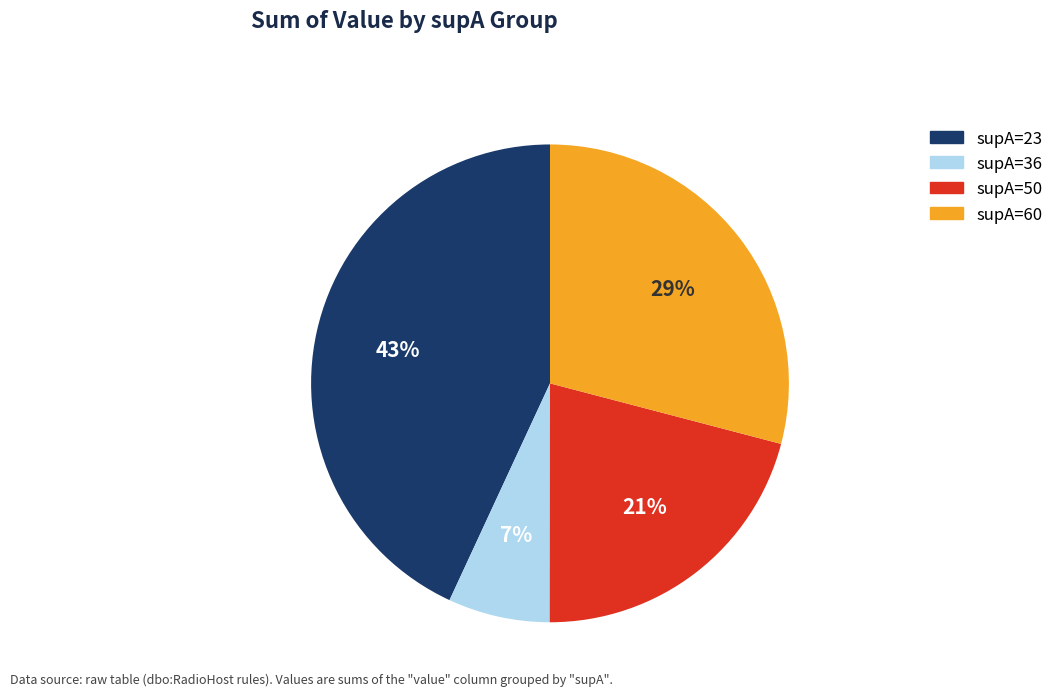

Is the sum of supA=50 and supA=23 greater than half?

Yes